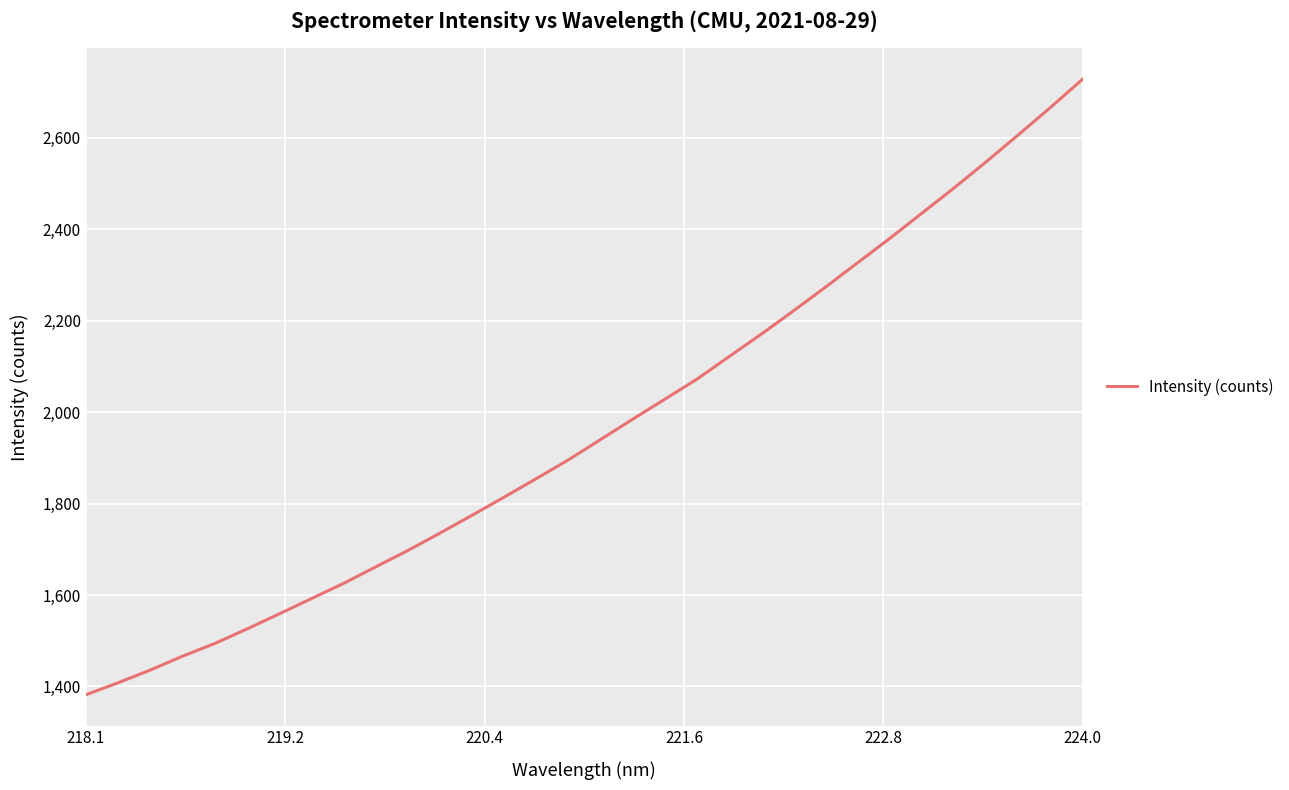

What is the difference between the maximum and minimum values?

1346.4